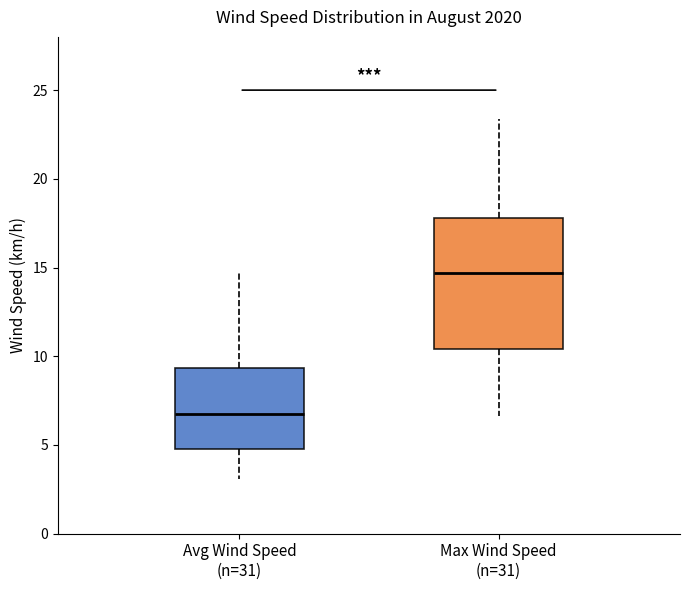

Where does the median line of the box for Avg Wind Speed (n=31) sit on the y-axis? The values are not printed on the chart, so give them approximately, as read against the axis.

6.5